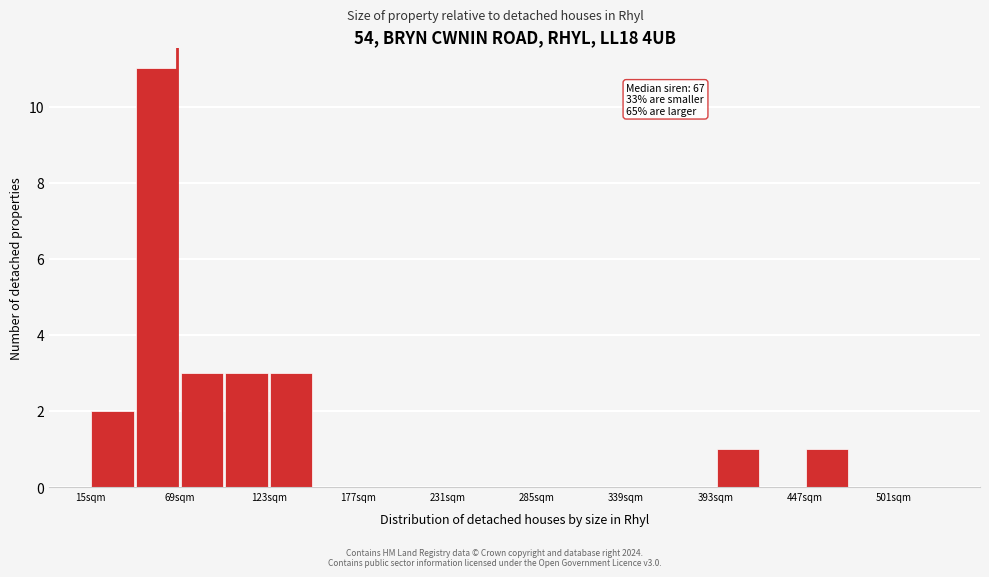

Read against the x-axis, roughly where is the centre of the tallest bar?

60